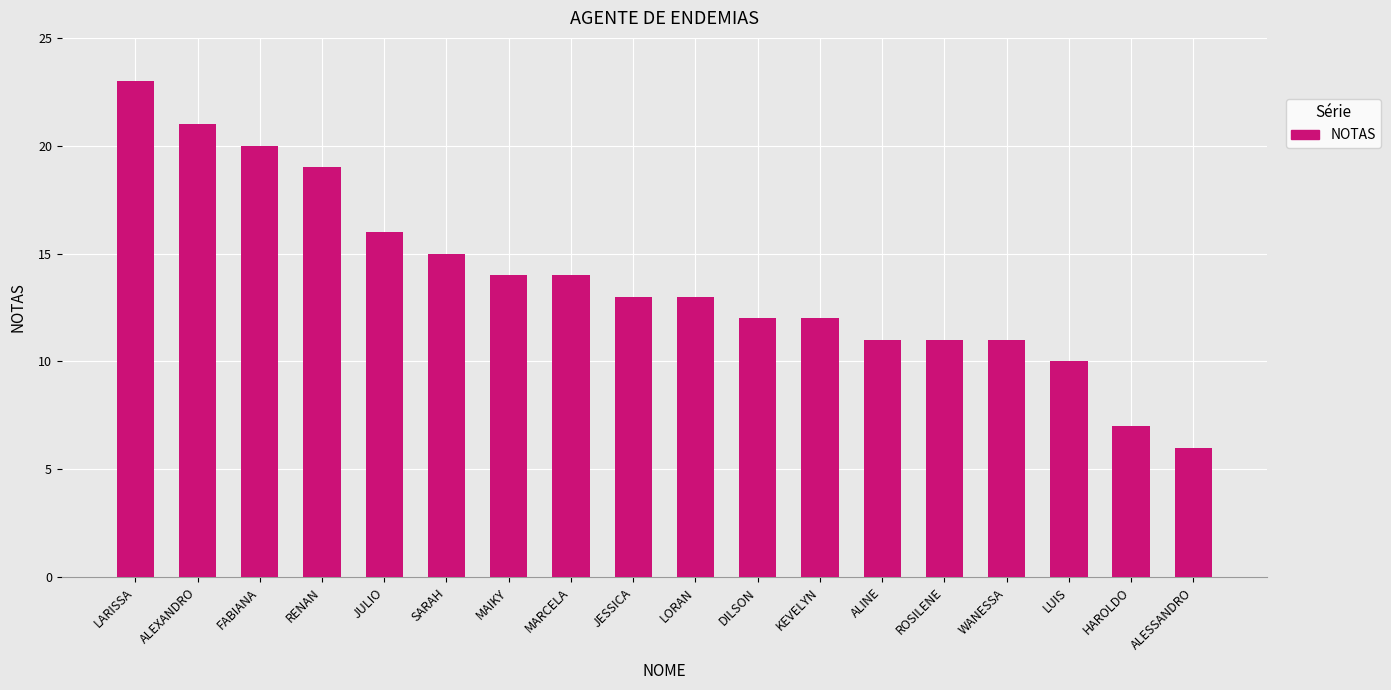

What is the sum of the values at KEVELYN and JESSICA?

25